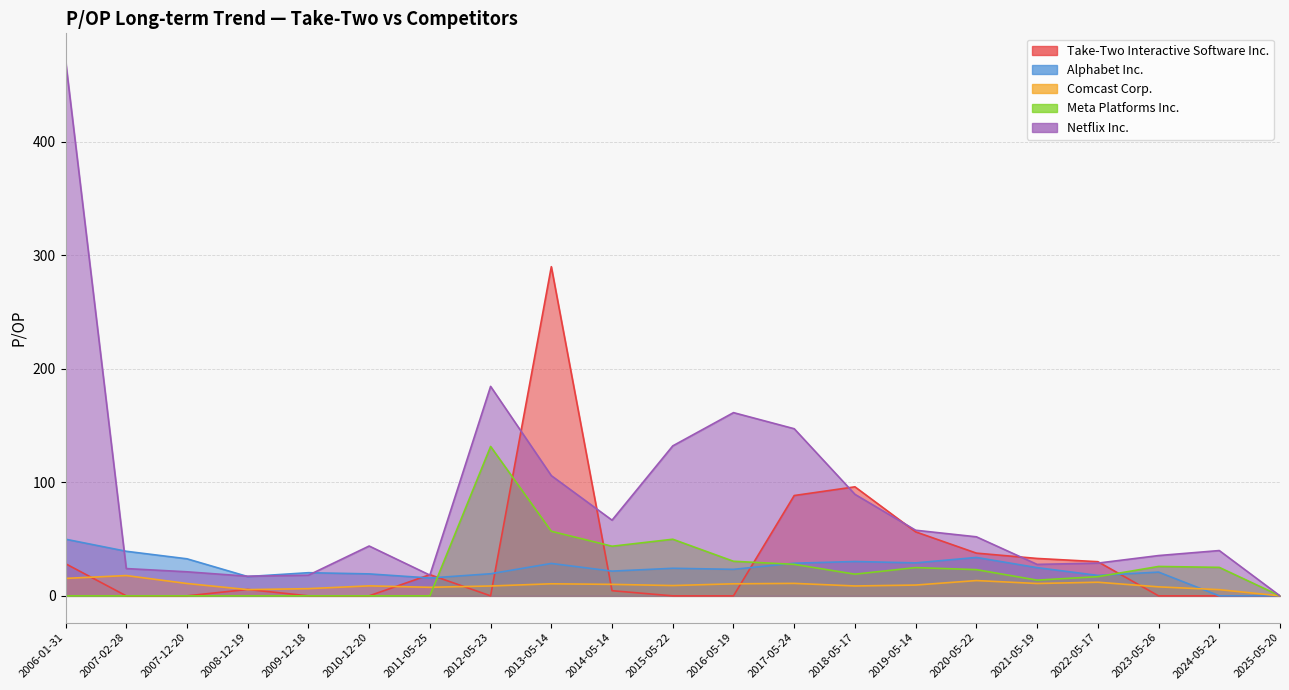

What is the average value of the Comcast Corp. series?

9.5